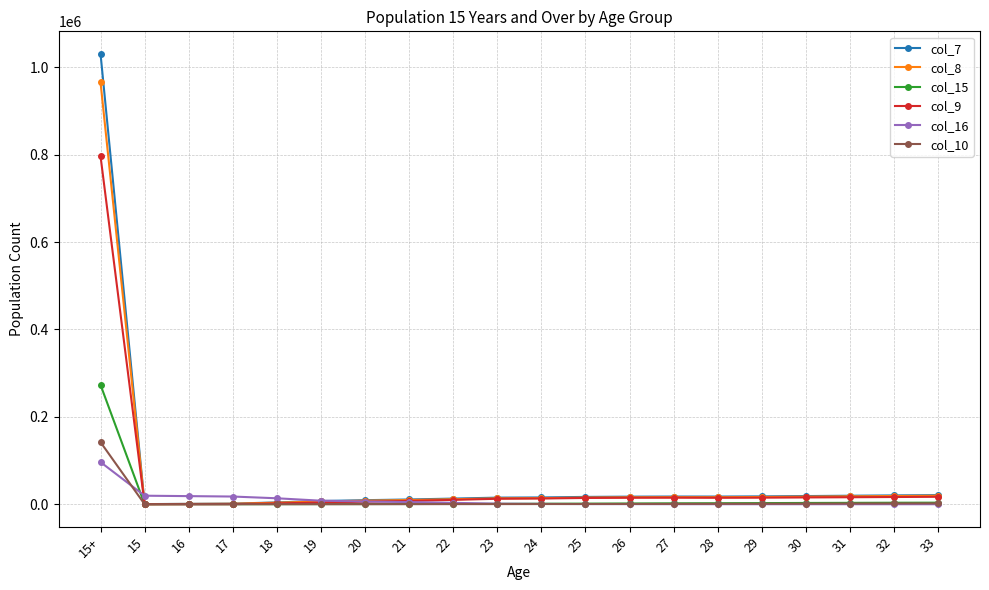

At which label does col_9 reach its peak?

15+